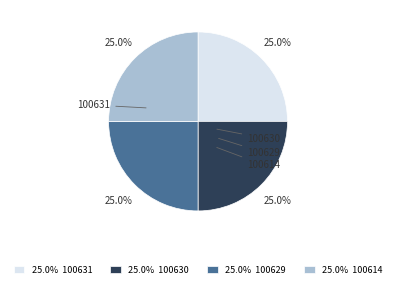

Does any single category account for the majority?

No